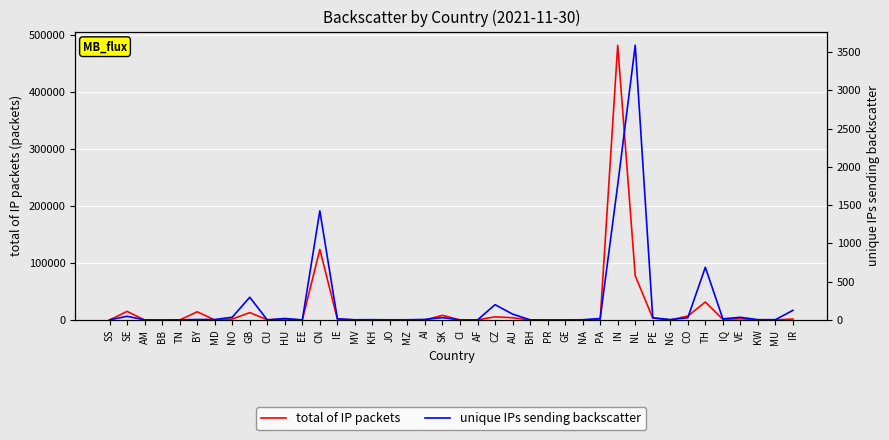

Where is the first local maximum for total of IP packets?

SE